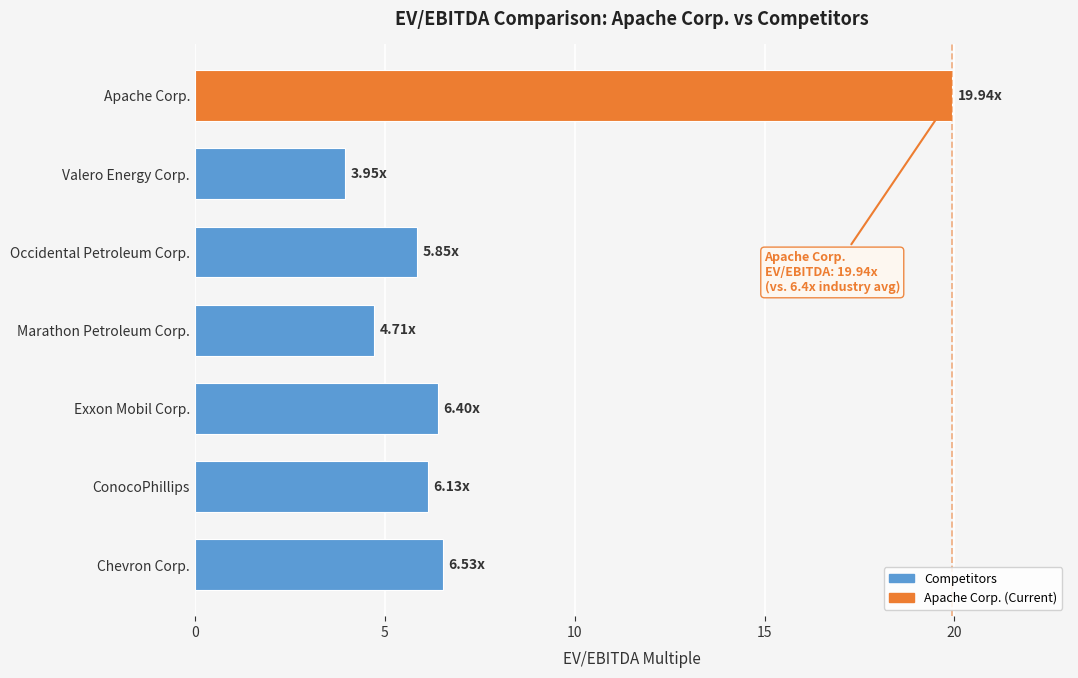

Which category has the highest value across all series?

Apache Corp.